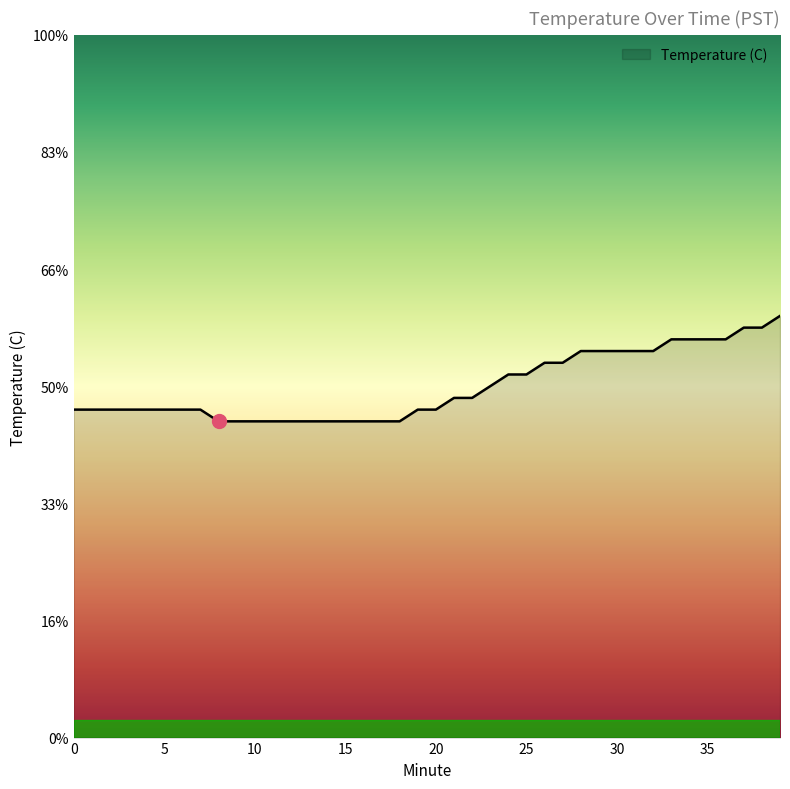

Is this an area chart (filled region under the line)?

Yes